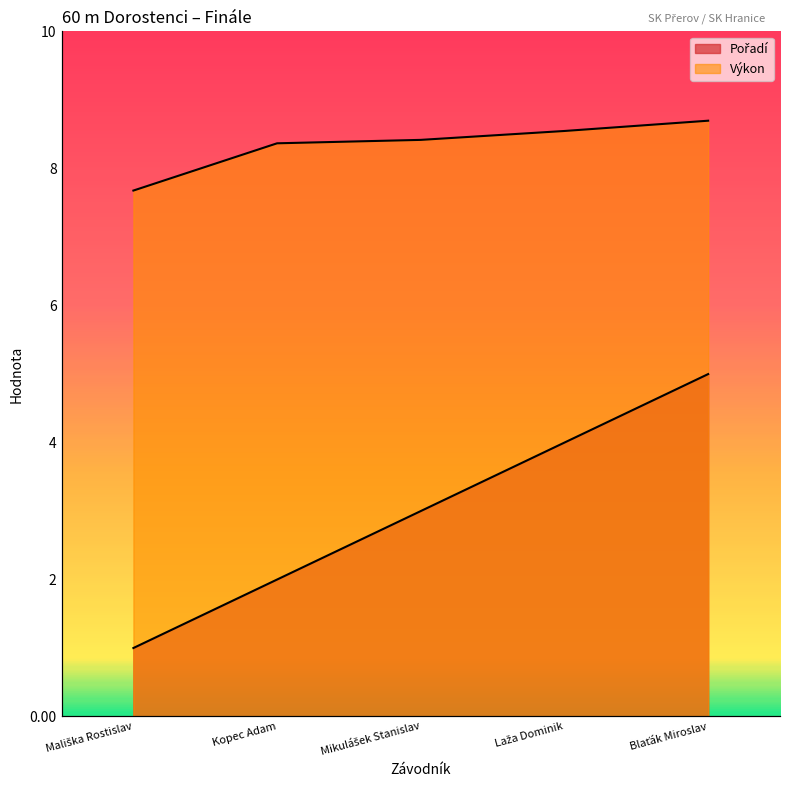

How many lines are shown in the chart?

2